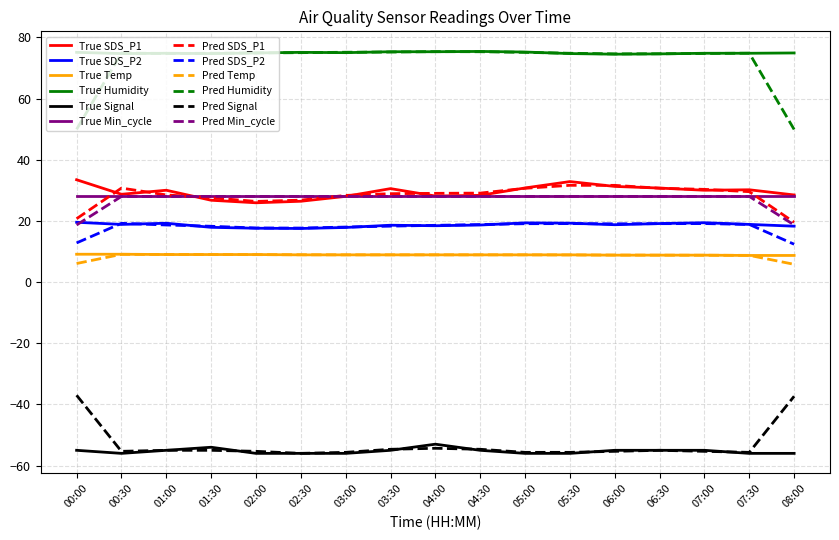

What position from the left is 07:00?

15